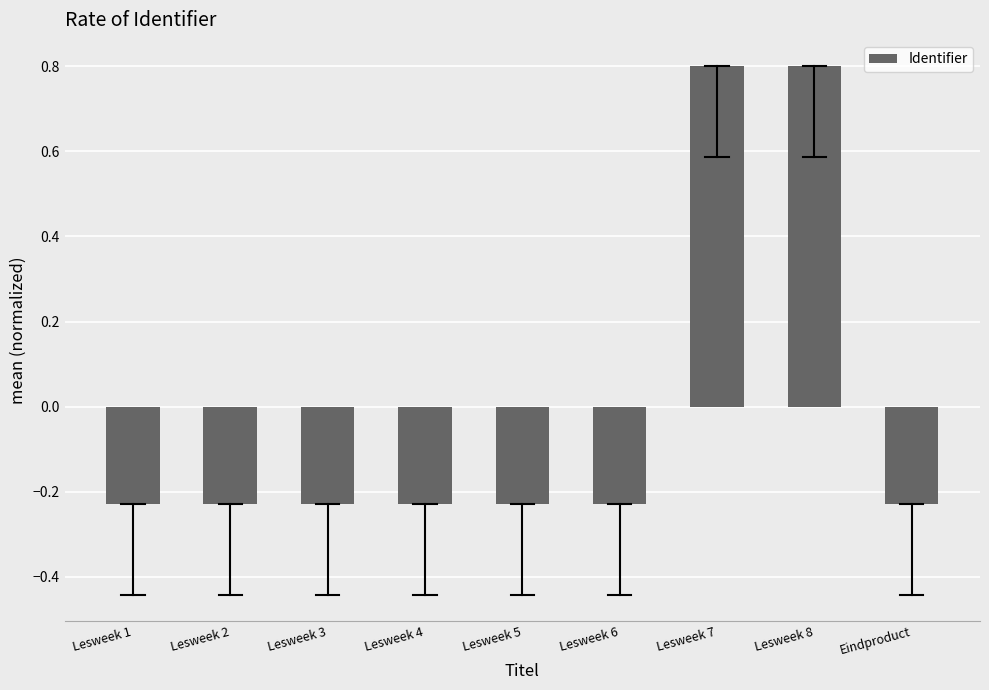

What is the greatest value displayed?

0.8